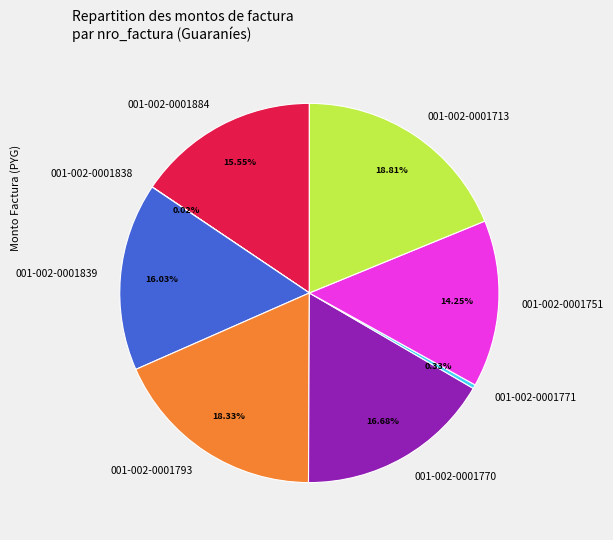

To the nearest percent, what is the difference between the largest and smallest slice percentages?

19%